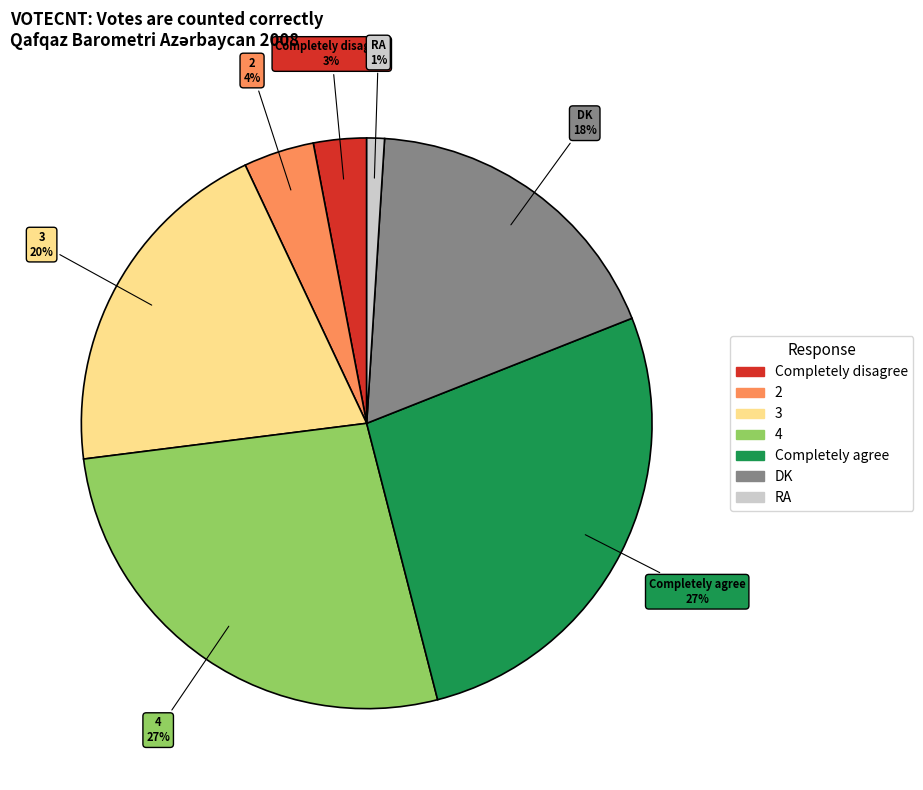

How many segments does this pie chart have?

7